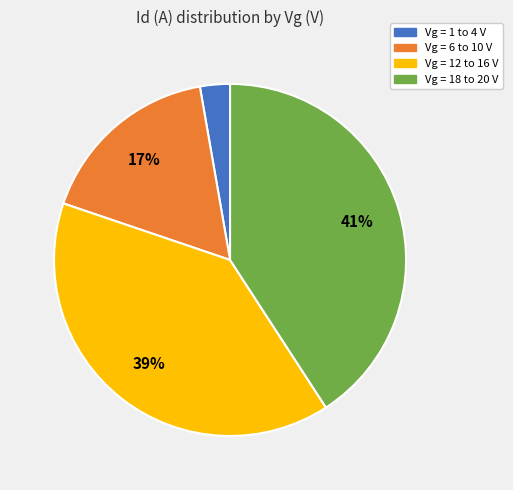

Which category has the smallest portion of the pie?

Vg = 1 to 4 V